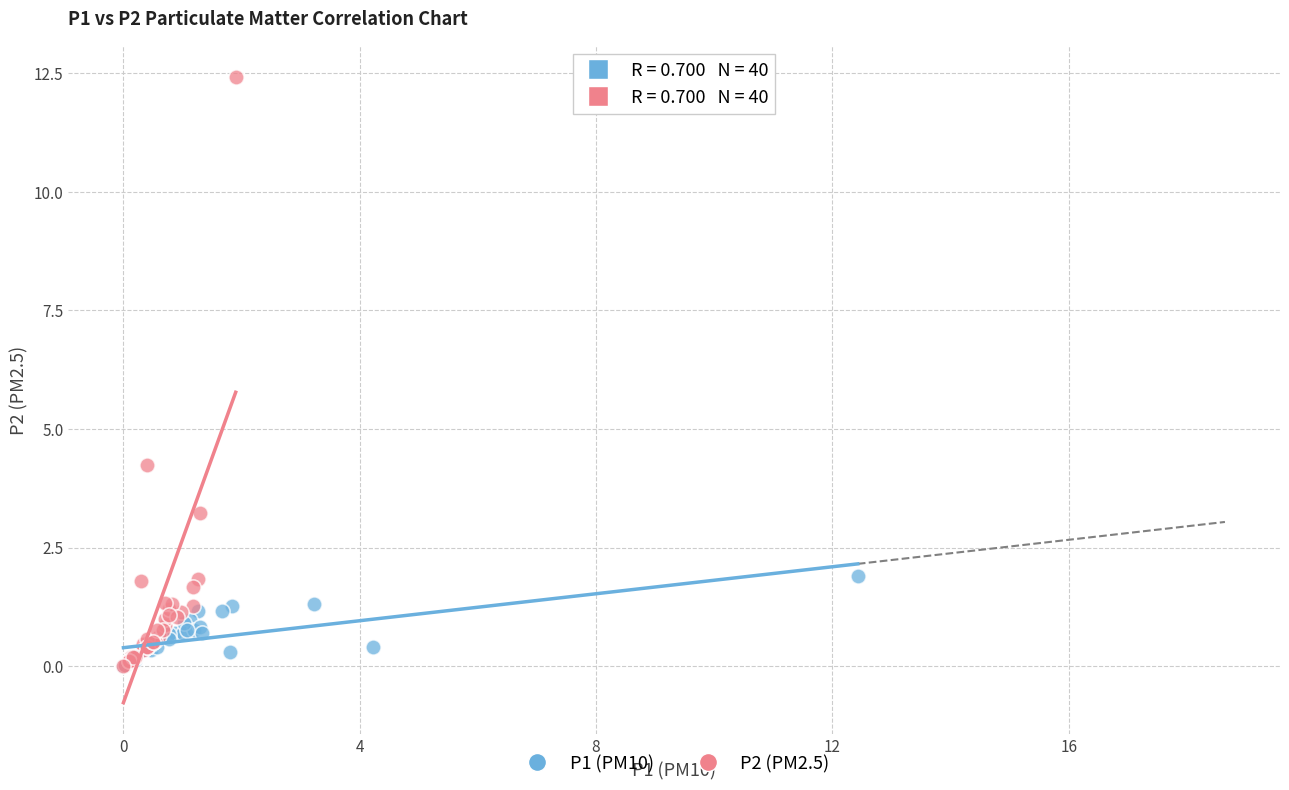

Which series contains the highest Y value?

P2 (PM2.5)